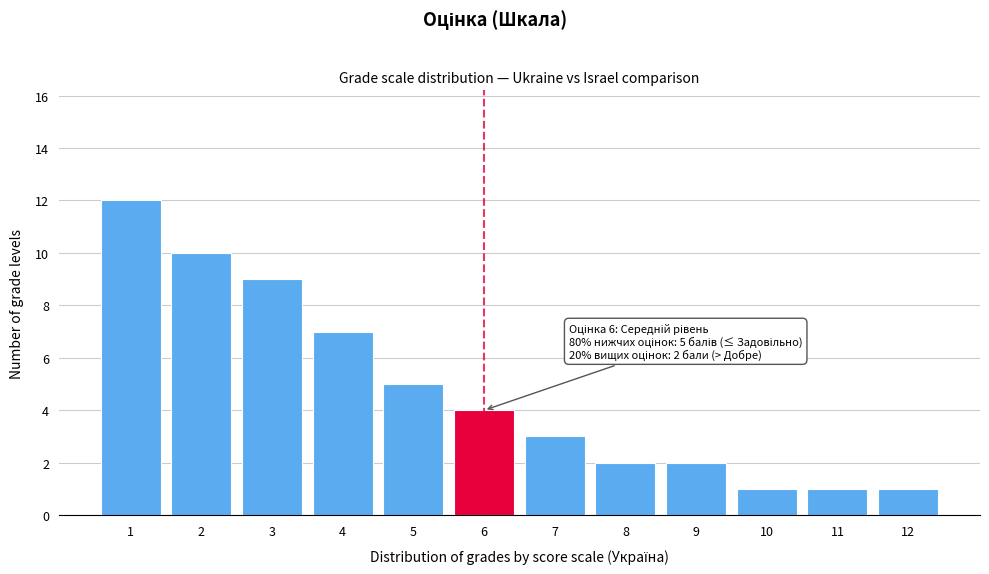

Reading left to right, transcribe all the data shown in this chart.

12	10	9	7	5	4	3	2	2	1	1	1